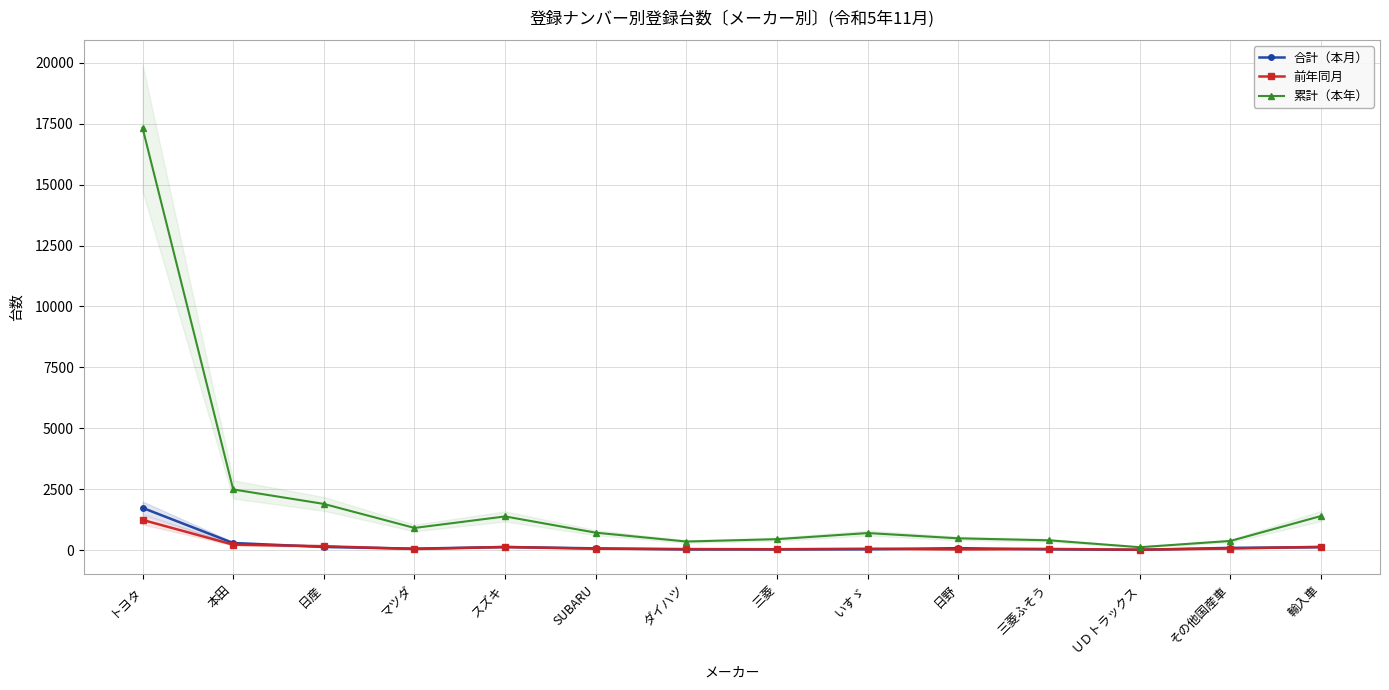

How many interior local valleys does the 合計（本月） series have?

3